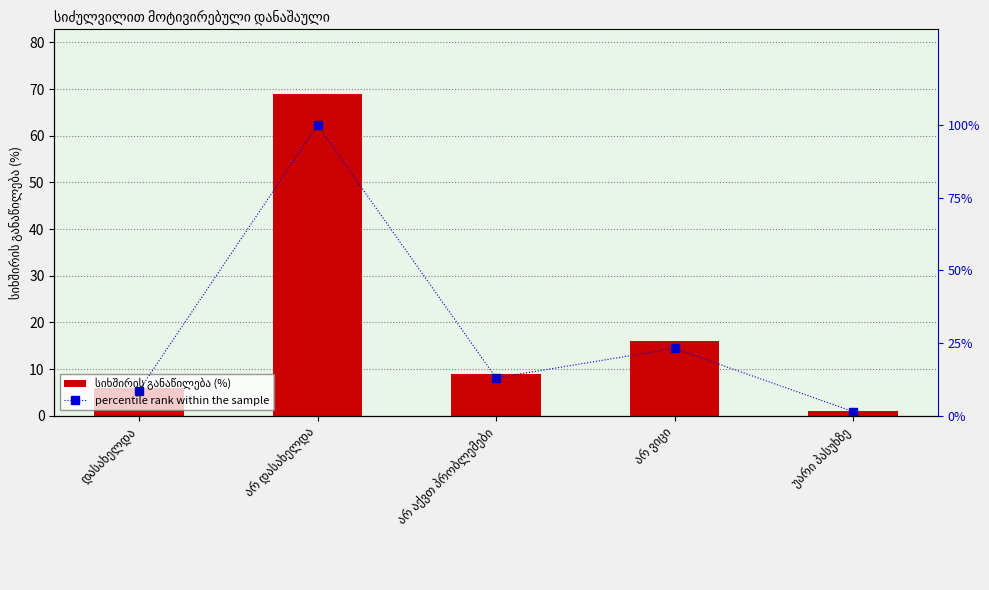

Which label corresponds to the largest value in the chart?

არ დასახელდა